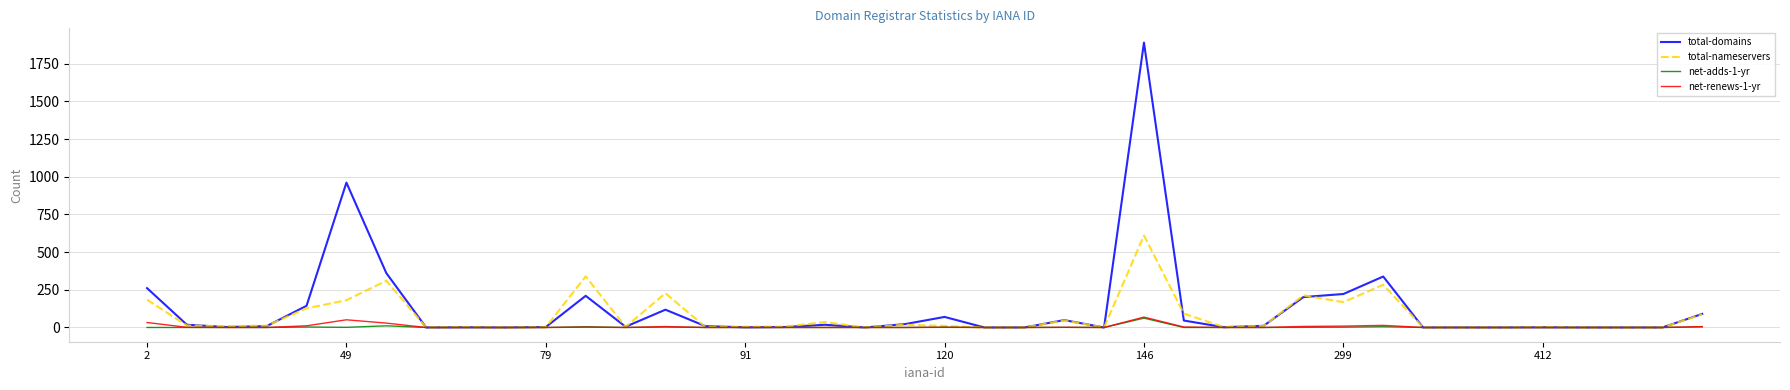

What is the greatest value displayed?

1890